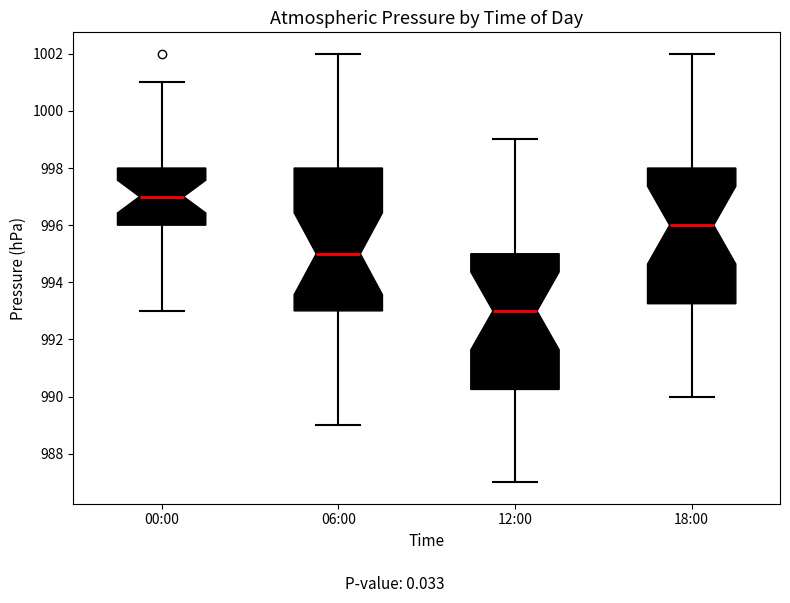

Reading left to right, transcribe this box plot: for each box, give where its median line is, the range the box spans, and where its two whiskers end, as read against the y-axis. The values are not printed on the chart, so give them approximately, as read against the axis.

00:00: median 997.0, box 996.0 to 998.0, whiskers 993.0 to 1001.0
06:00: median 995.0, box 993.0 to 998.0, whiskers 989.0 to 1002.0
12:00: median 993.0, box 990.2 to 995.0, whiskers 987.0 to 999.0
18:00: median 996.0, box 993.2 to 998.0, whiskers 990.0 to 1002.0